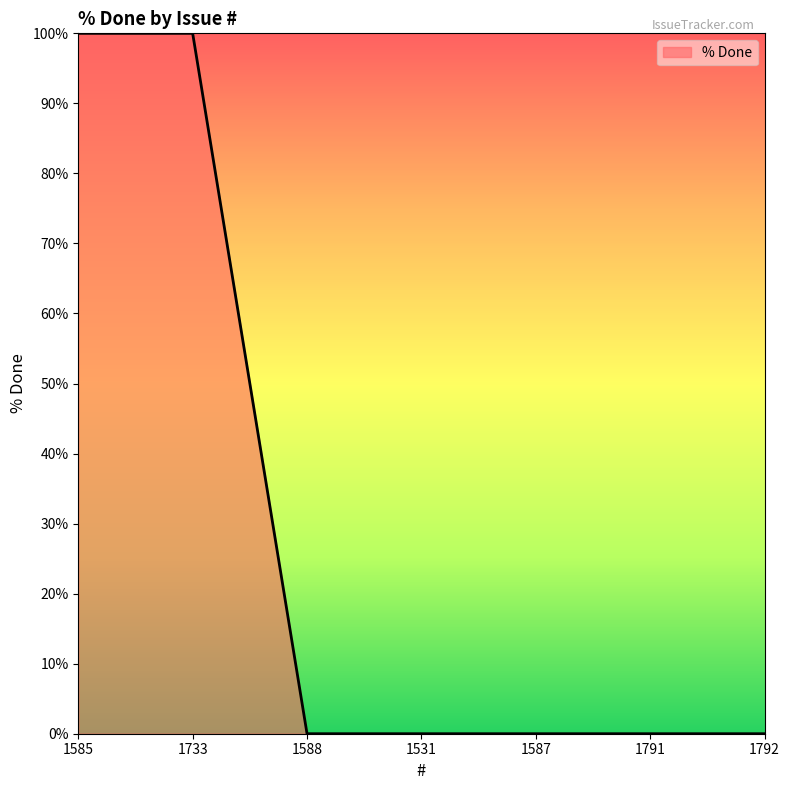

What position from the right is 1531?

4